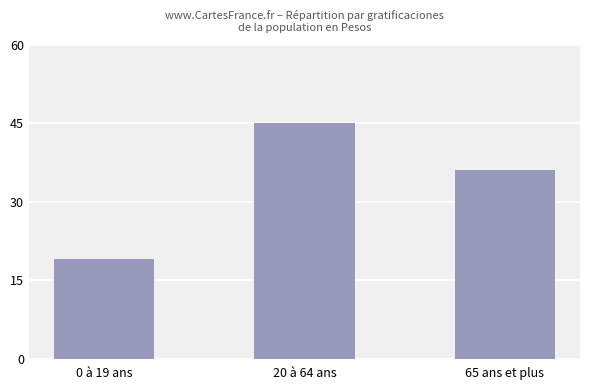

What is the value of the 1st bar from the left?

19